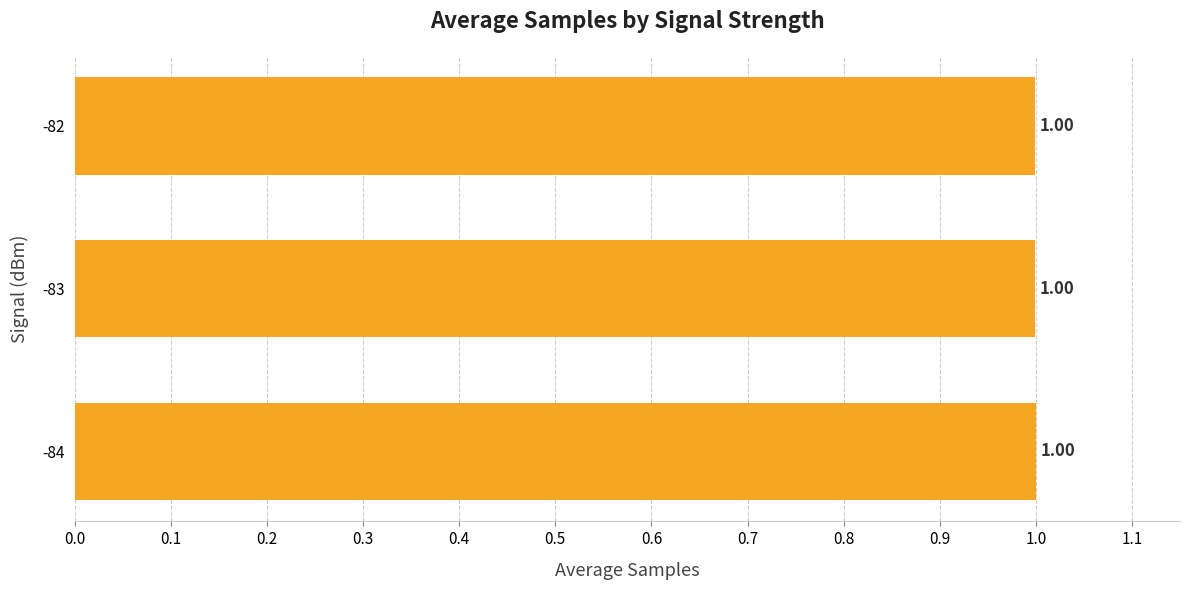

What is the sum of all values?

3.0